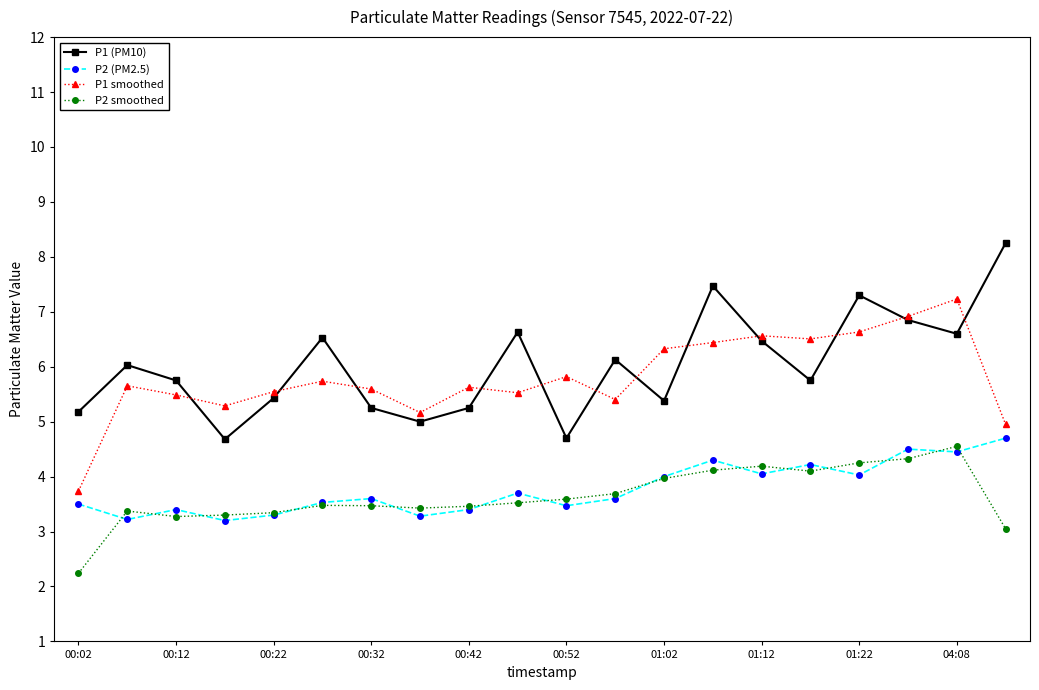

At how many categories does at least one series exceed 2?

20